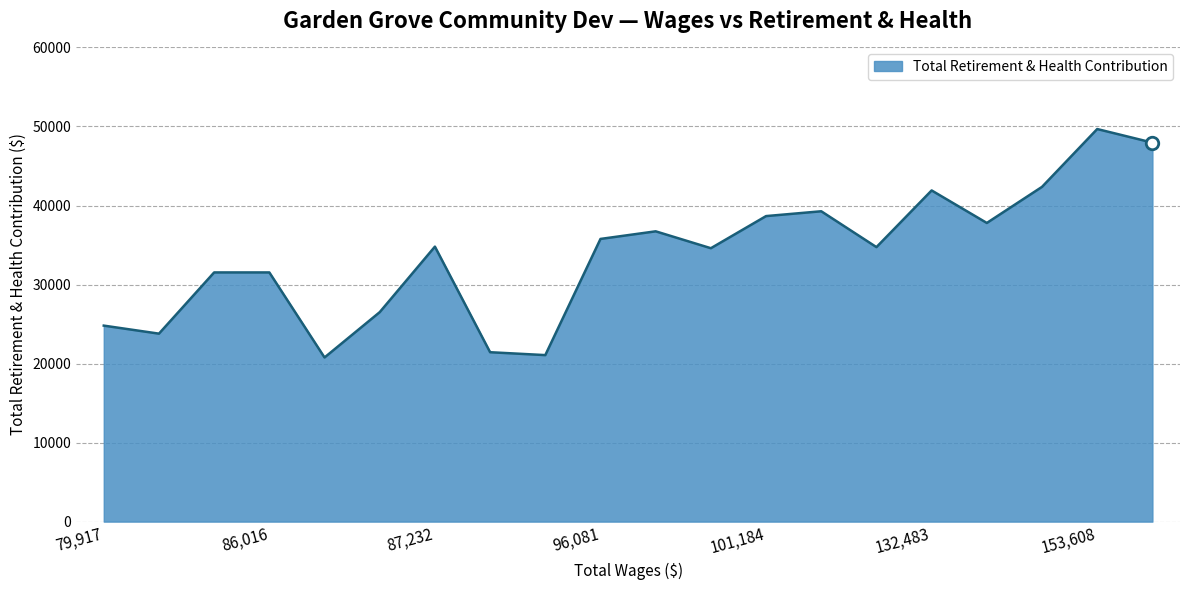

What is the difference between the maximum and minimum values?

28906.1